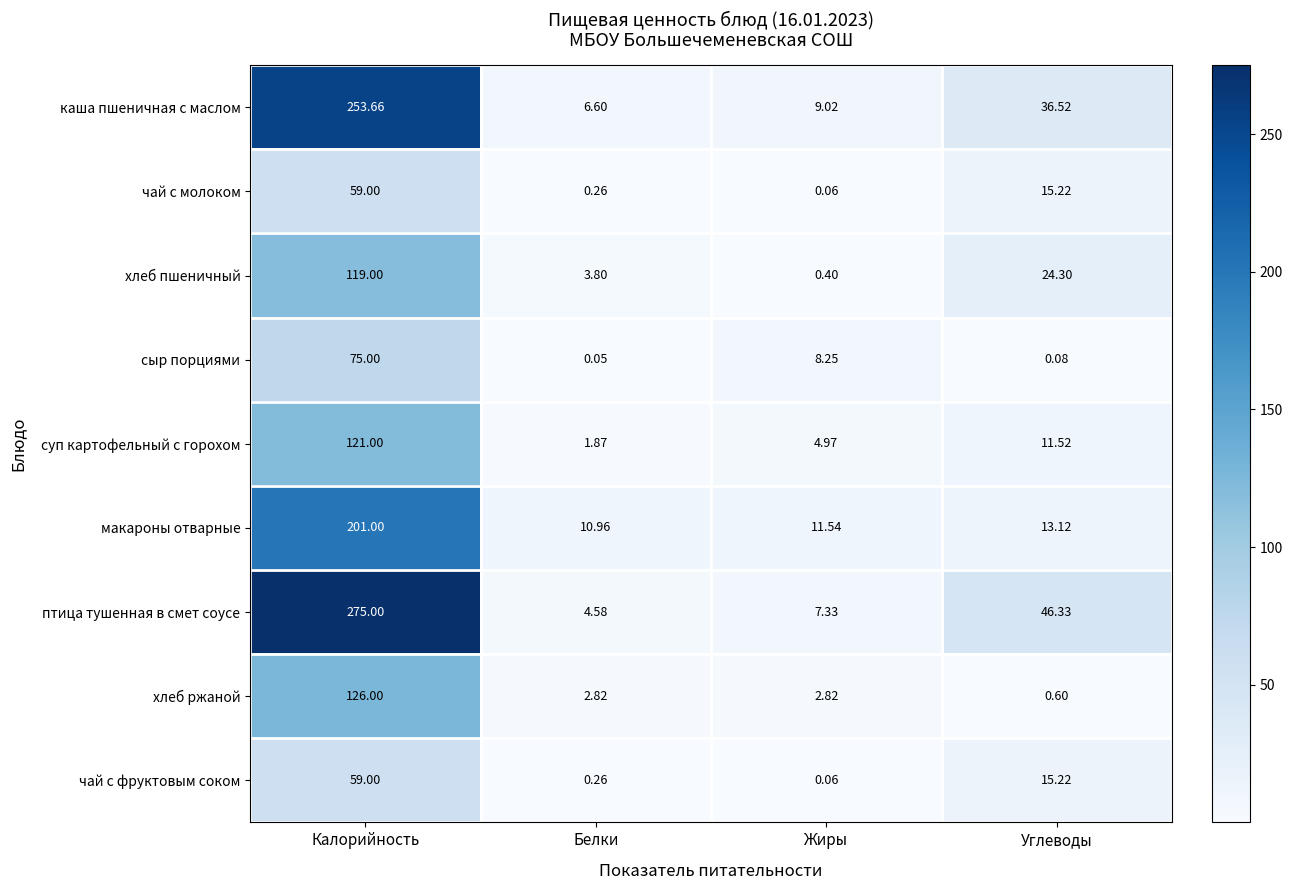

Which series has the largest range (max minus min)?

птица тушенная в смет соусе